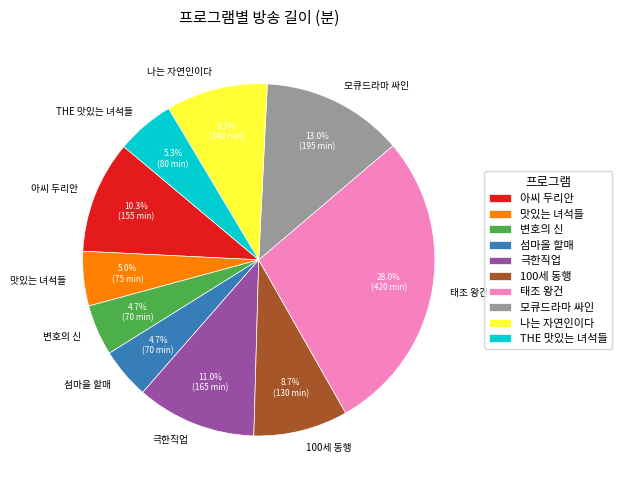

How many segments does this pie chart have?

10